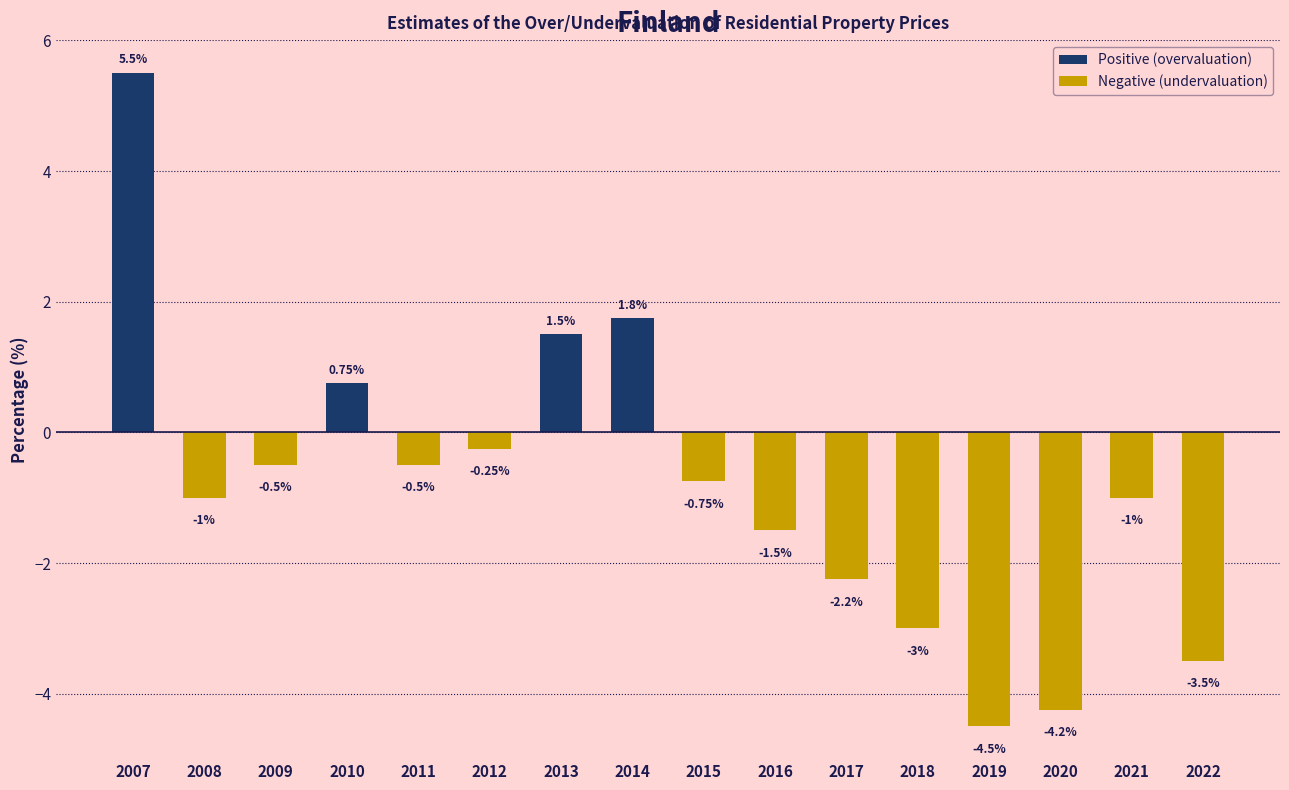

Between 2007 and 2019, which is larger?

2007